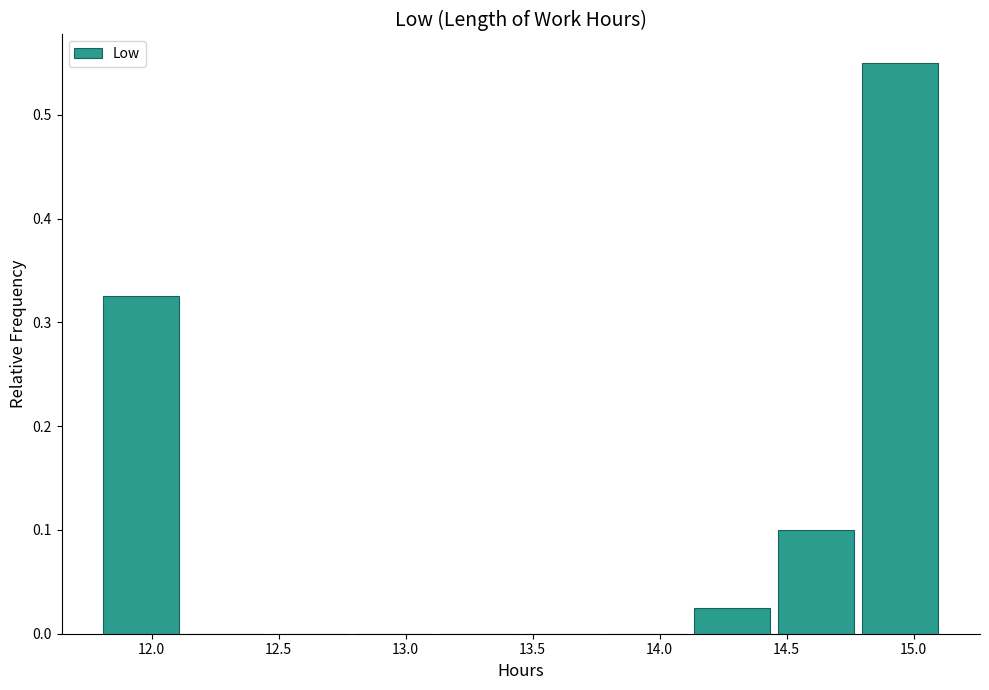

How tall is the bar that spans 11.80 to 12.15 on the x-axis? Neither the bar edges nor the heights are printed on the chart, so give them approximately, as read against the axes.

0.33